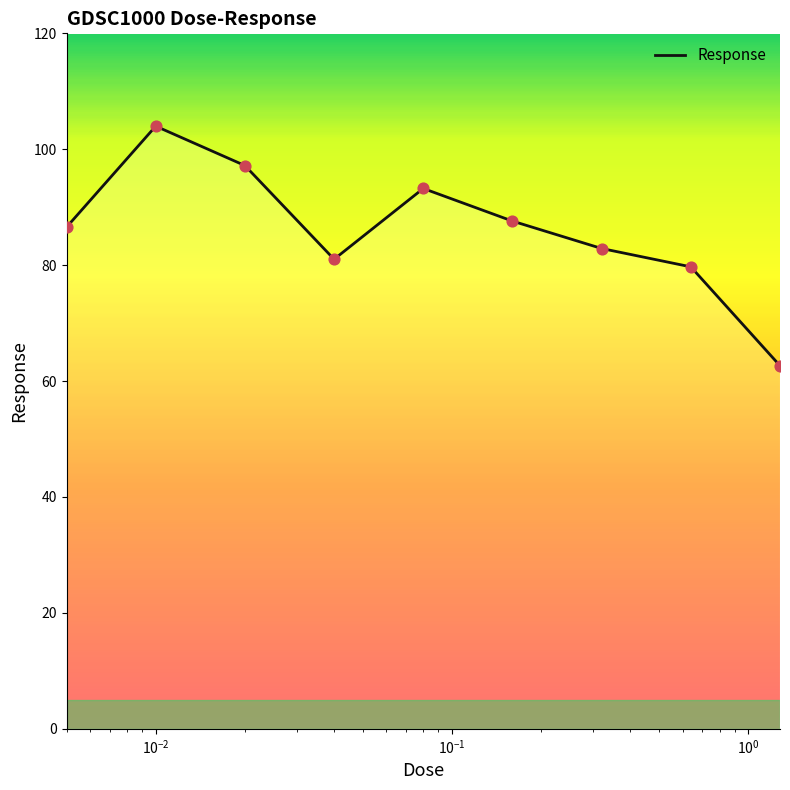

What is the maximum value shown in the chart?

104.0